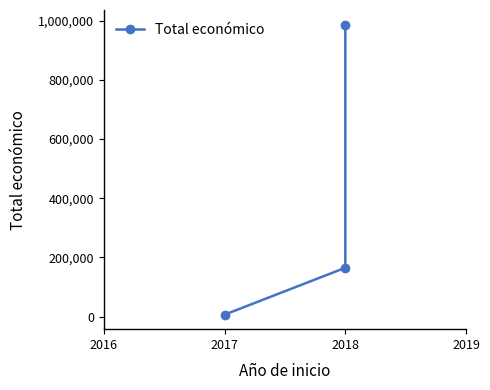

Which category has the highest value across all series?

2018